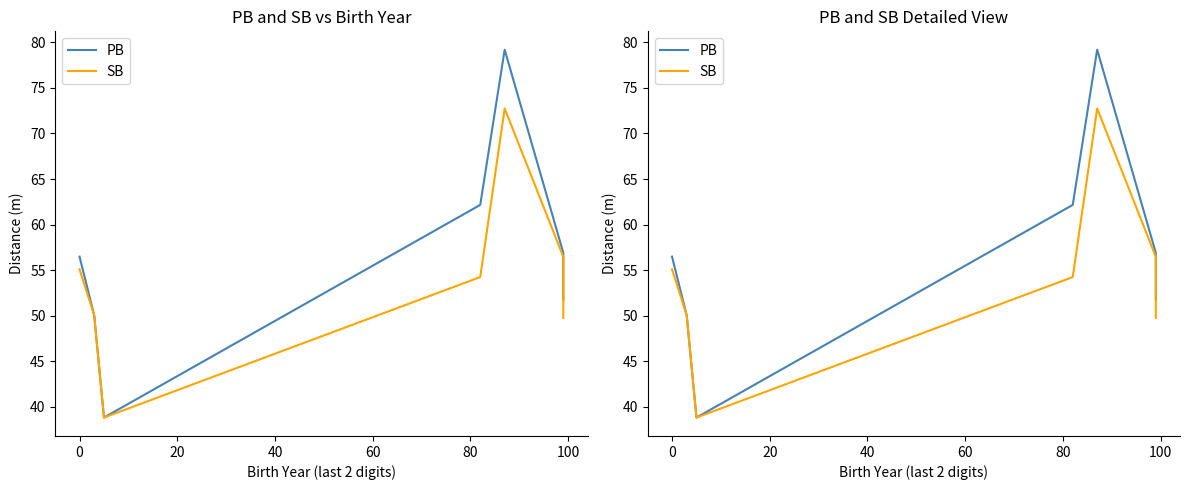

Is the value of PB at 80 greater than the value of SB at 40?

Yes